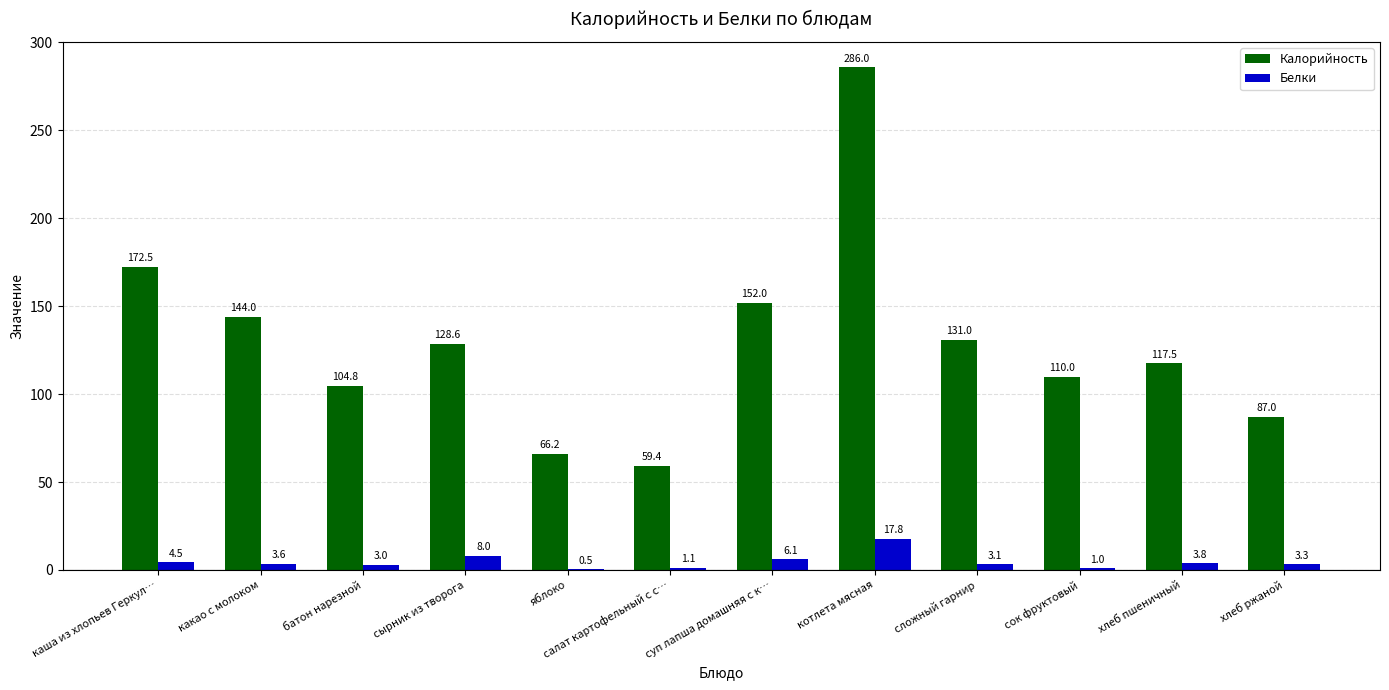

Reading right to left, transcribe all the data shown in this chart.

Калорийность: 87.0	117.5	110.0	131.0	286.0	152.0	59.4	66.2	128.6	104.8	144.0	172.5
Белки: 3.3	3.8	1.0	3.1	17.8	6.1	1.1	0.5	8.0	3.0	3.6	4.5